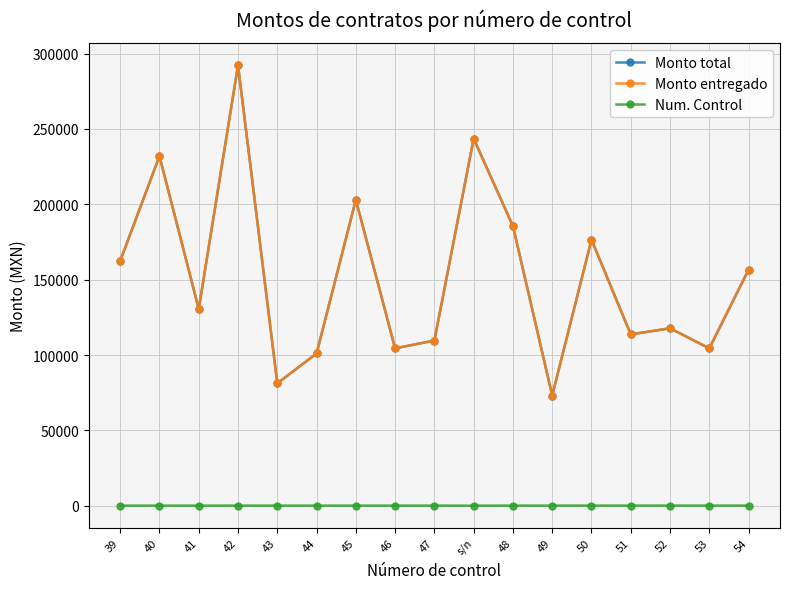

Does the chart display data point markers on the line(s)?

Yes